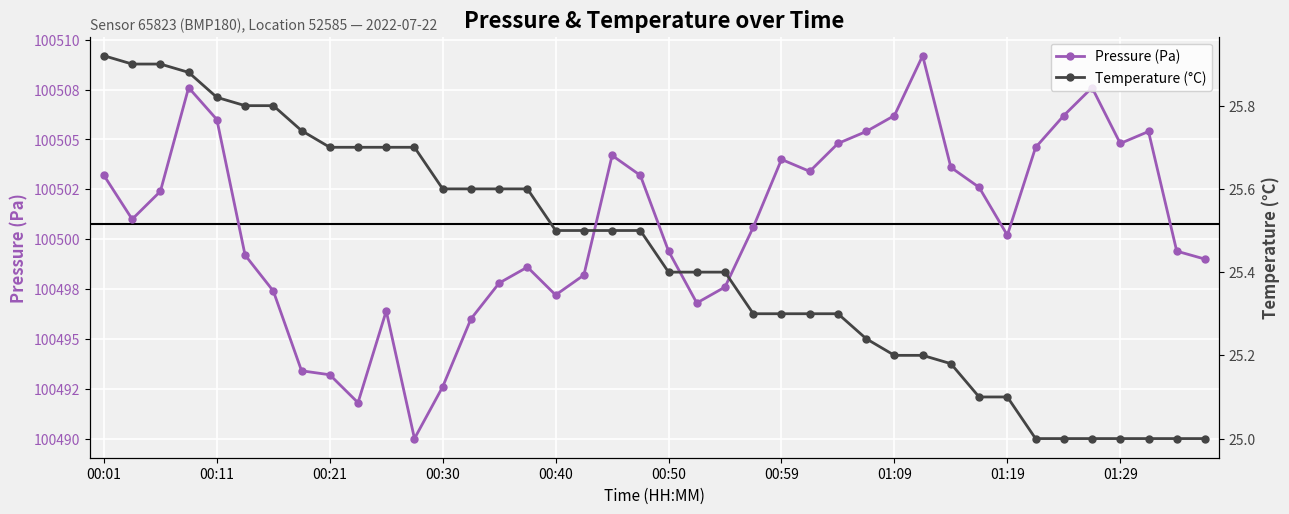

True or false: Temperature (°C) and Pressure (Pa) cross at least once.

False